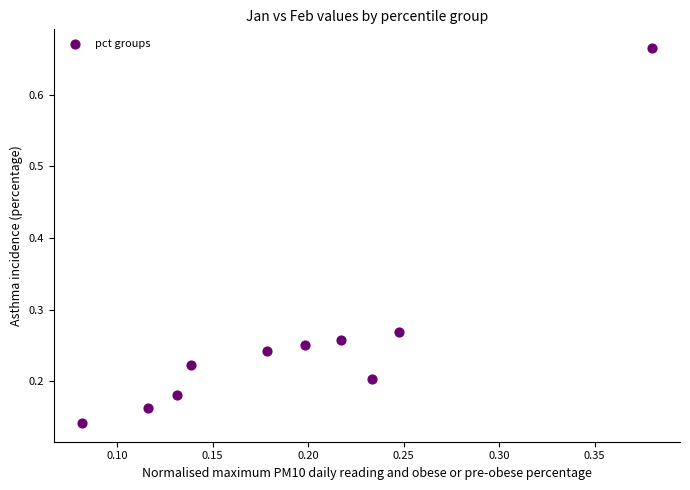

What is the range of Y values (max minus min)?

0.5